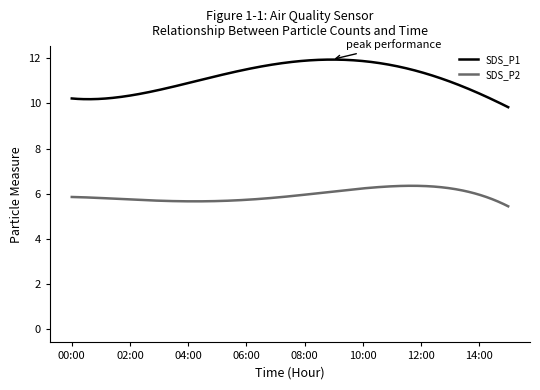

True or false: SDS_P1 and SDS_P2 intersect in this chart.

False